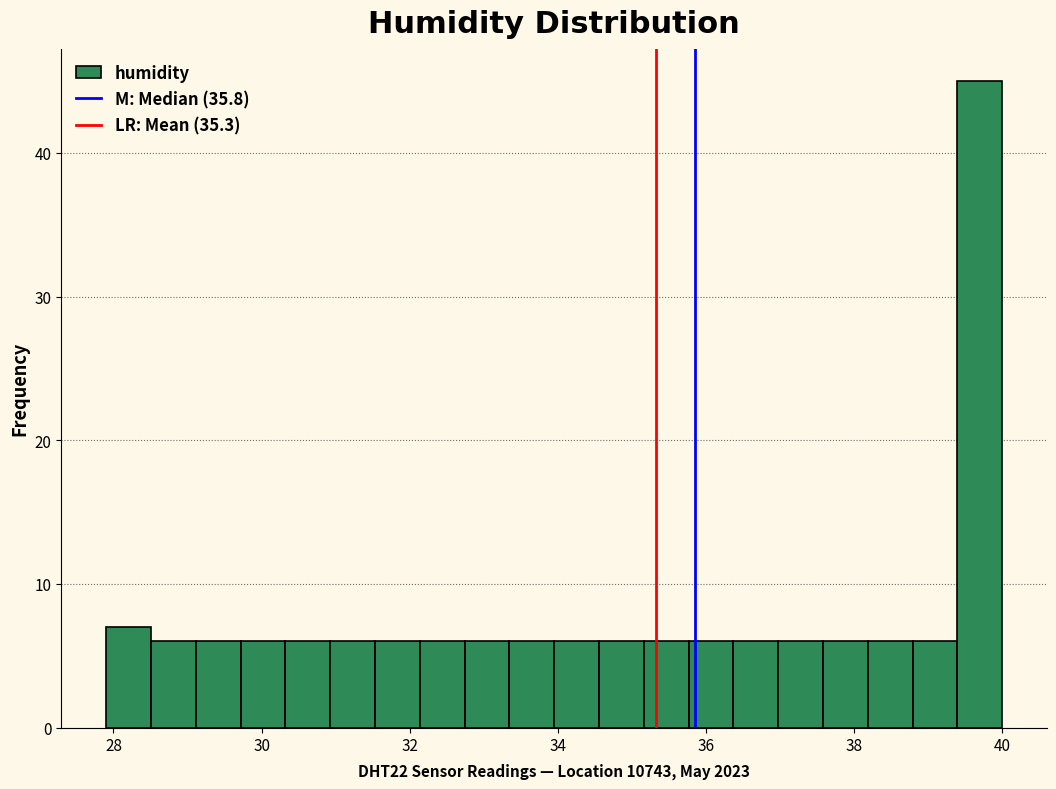

Around what value on the x-axis is the tallest bar? Give the approximate position of its centre, as read against the axis.

39.6